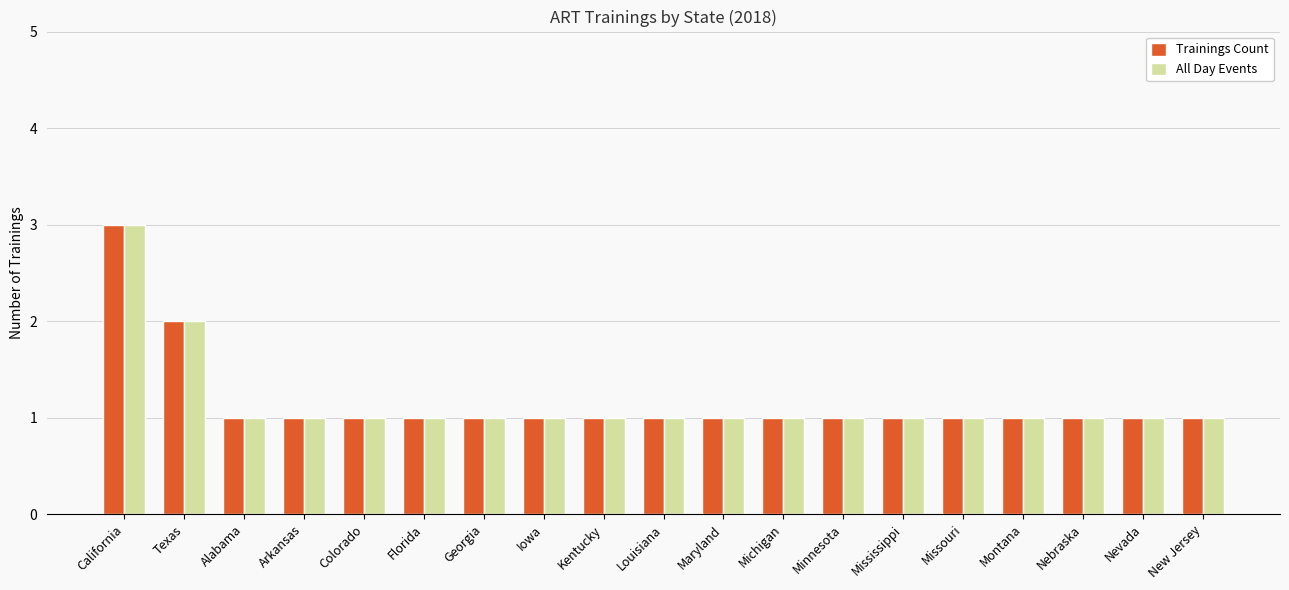

How many groups of bars are there?

19